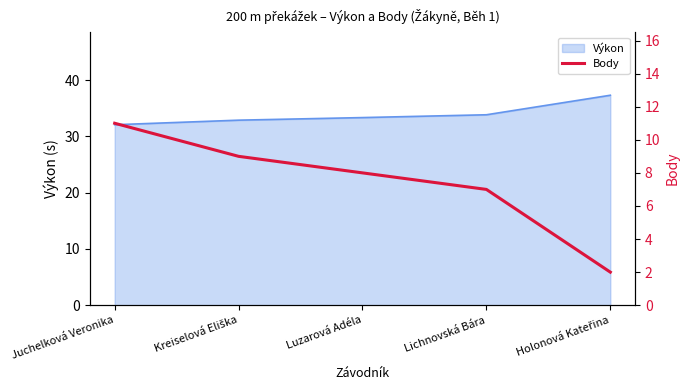

True or false: the data has more than 2 interior local peaks.

False